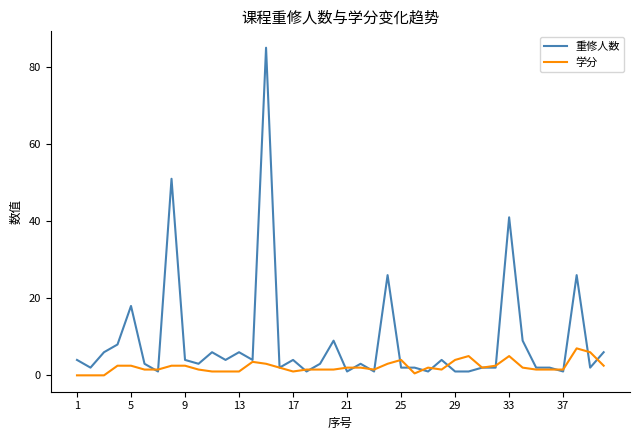

Which series has the largest total across all categories?

重修人数